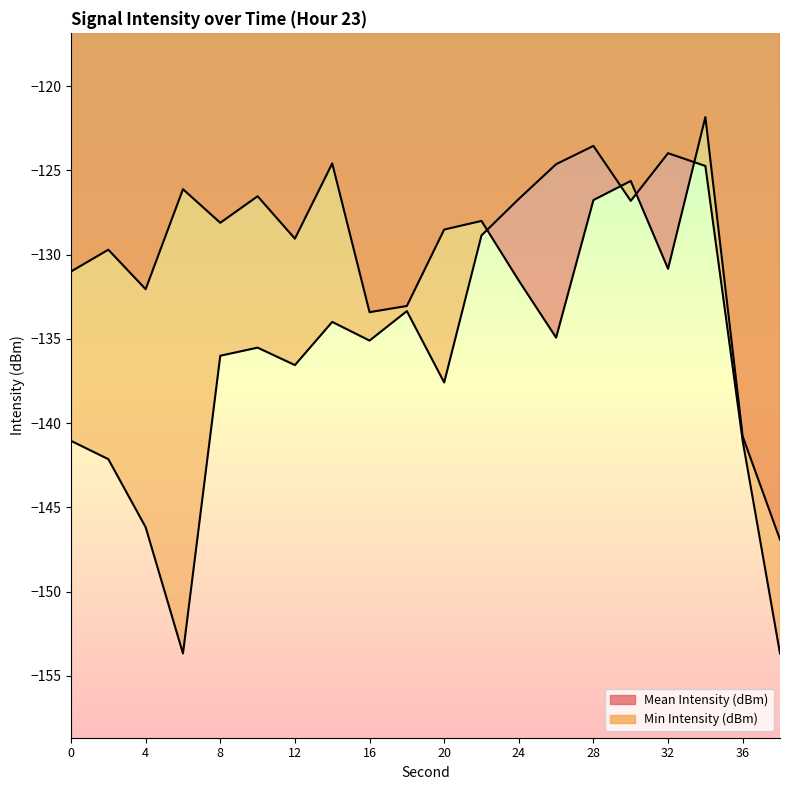

What is the sum of the Mean Intensity (dBm) values at 4 and 38?

-279.0